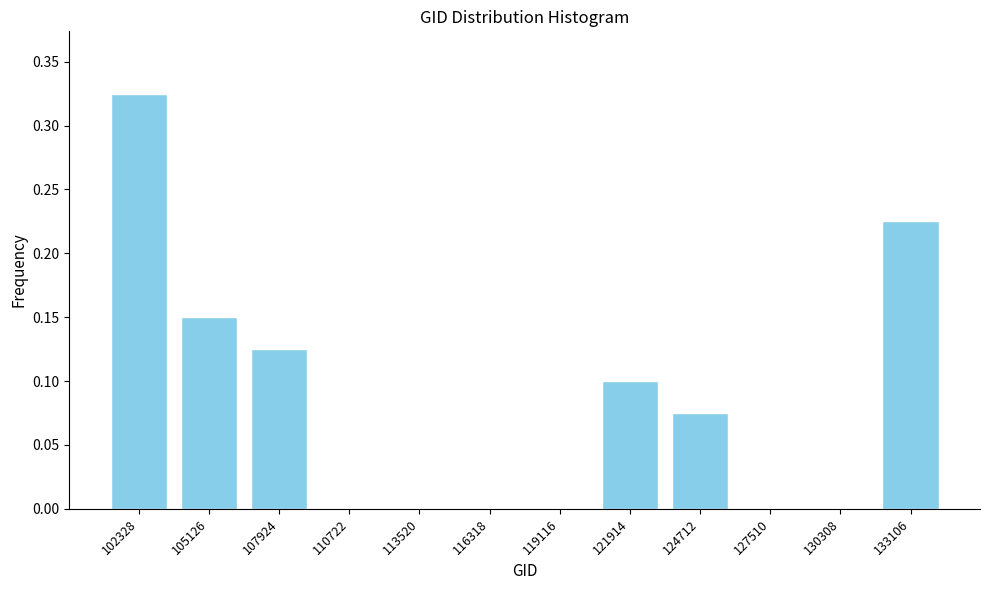

Which category has the highest value across all series?

102328